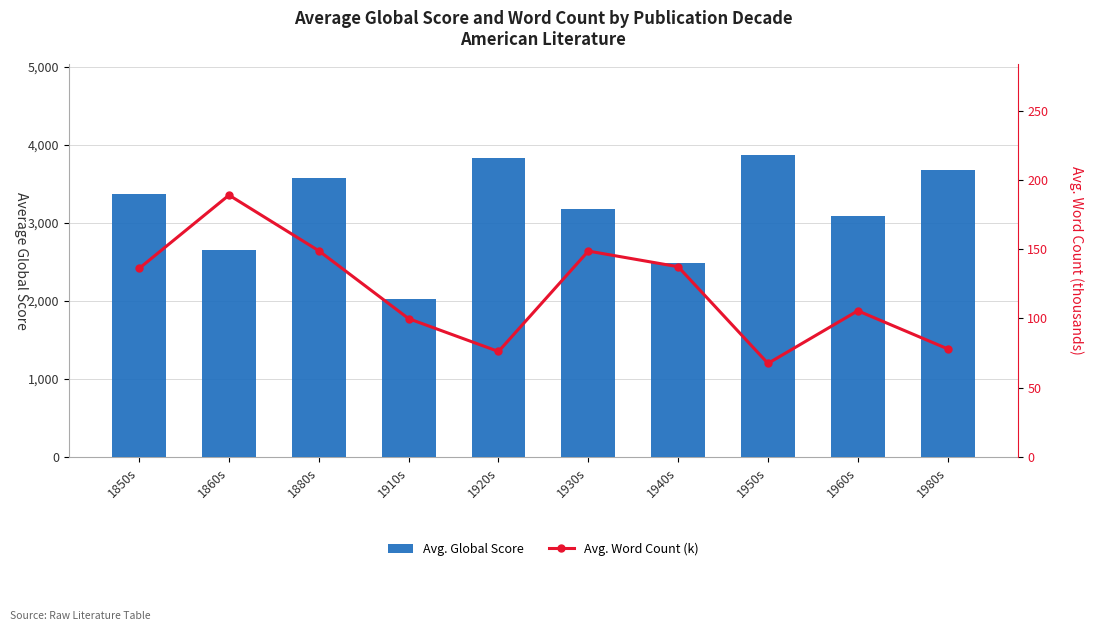

What are all the series names shown in the legend?

Avg. Global Score, Avg. Word Count (k)